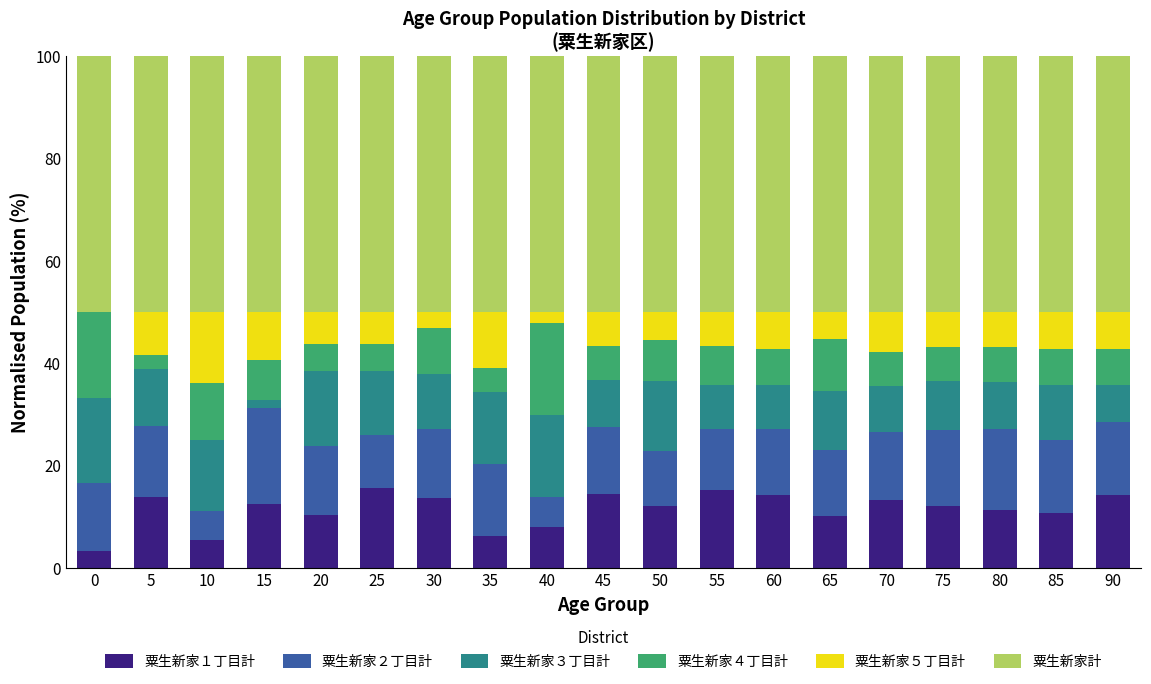

What is the total value across all series at 75?

100.0